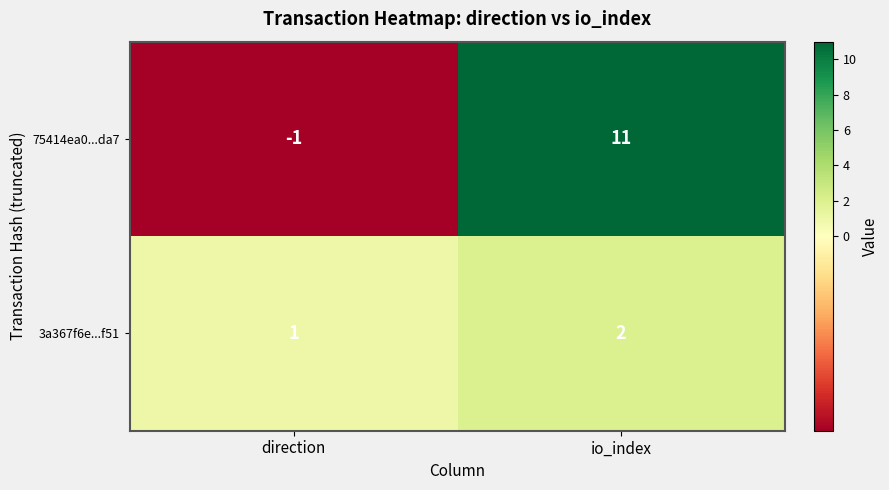

What is the greatest value displayed?

11